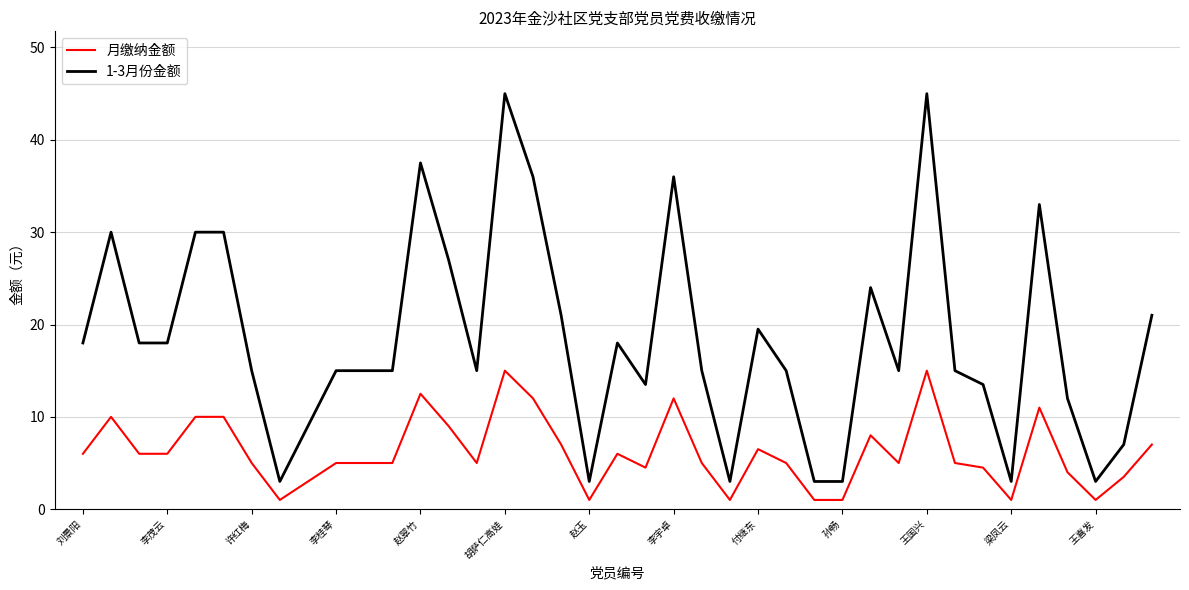

What is the maximum value for 1-3月份金额?

45.0